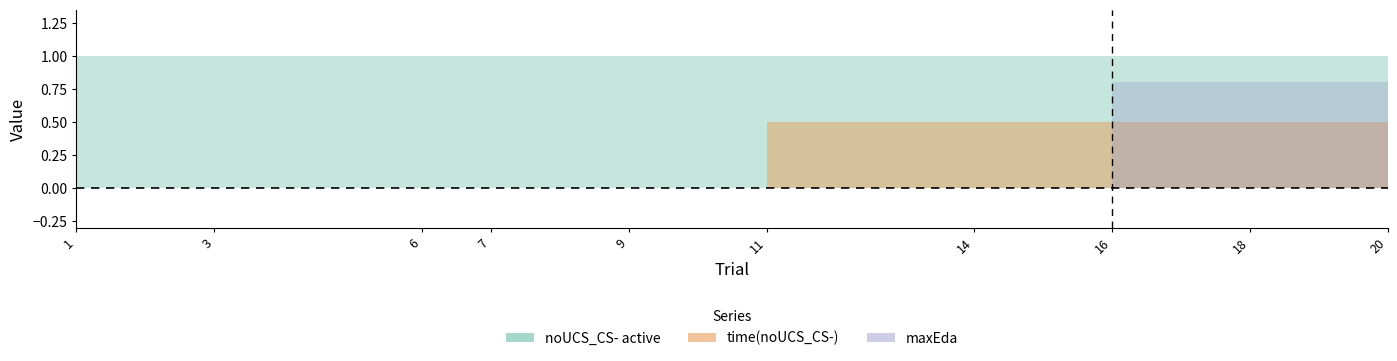

What is the maximum value shown in the chart?

1